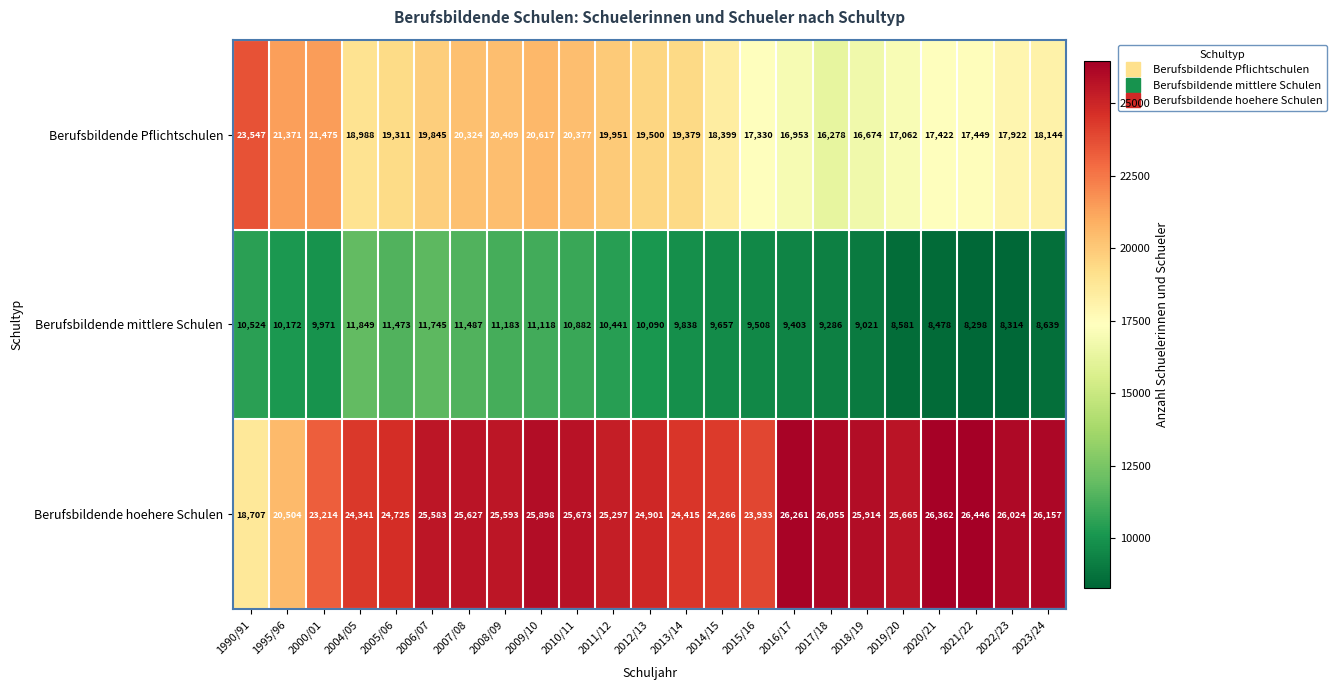

Which series has the largest total across all categories?

Berufsbildende hoehere Schulen